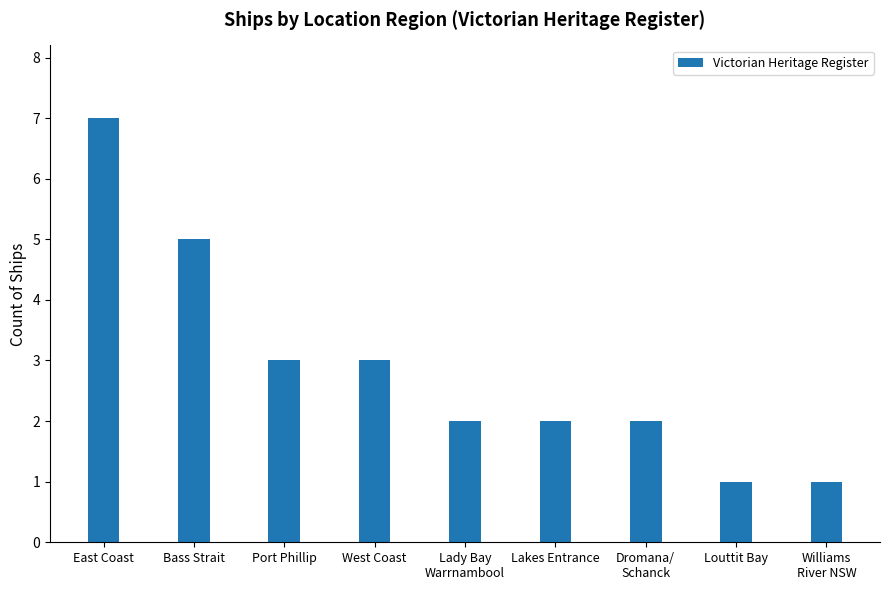

What is the approximate value at East Coast?

7